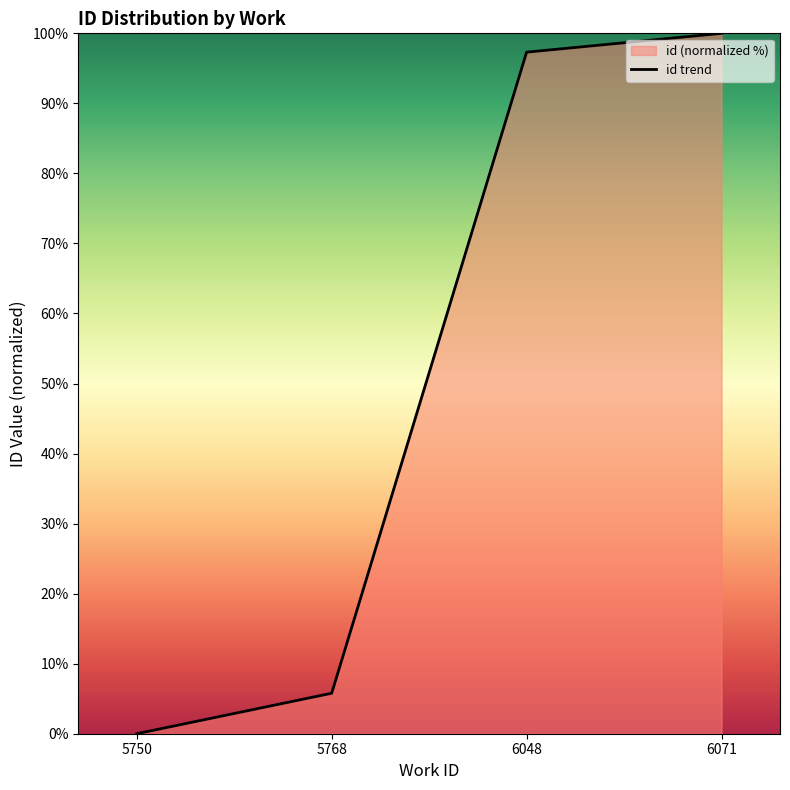

How many lines are shown in the chart?

1